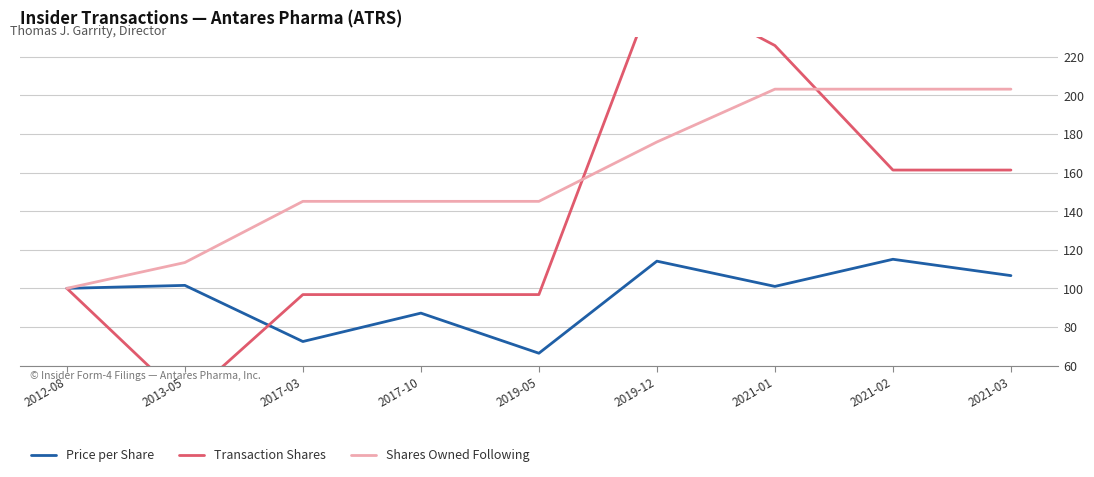

What is the approximate value of Transaction Shares at 2021-02?

161.3